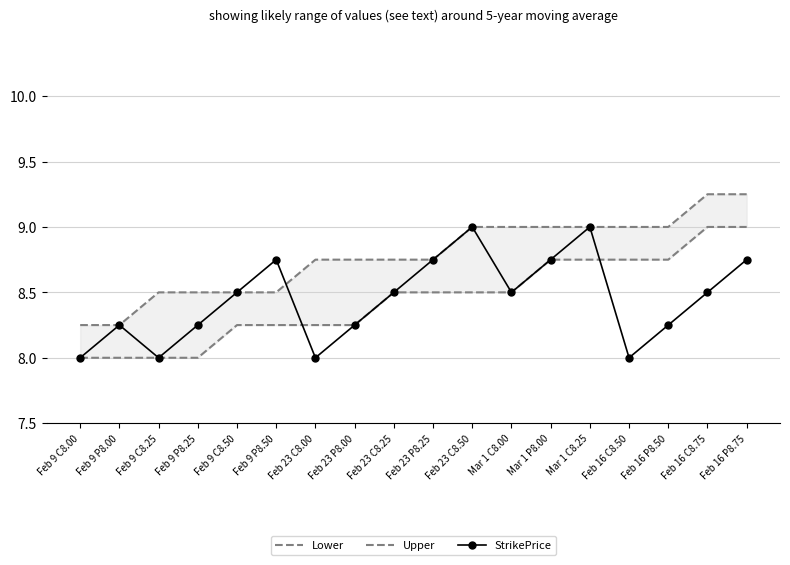

How many values in the Lower series exceed 8?

14